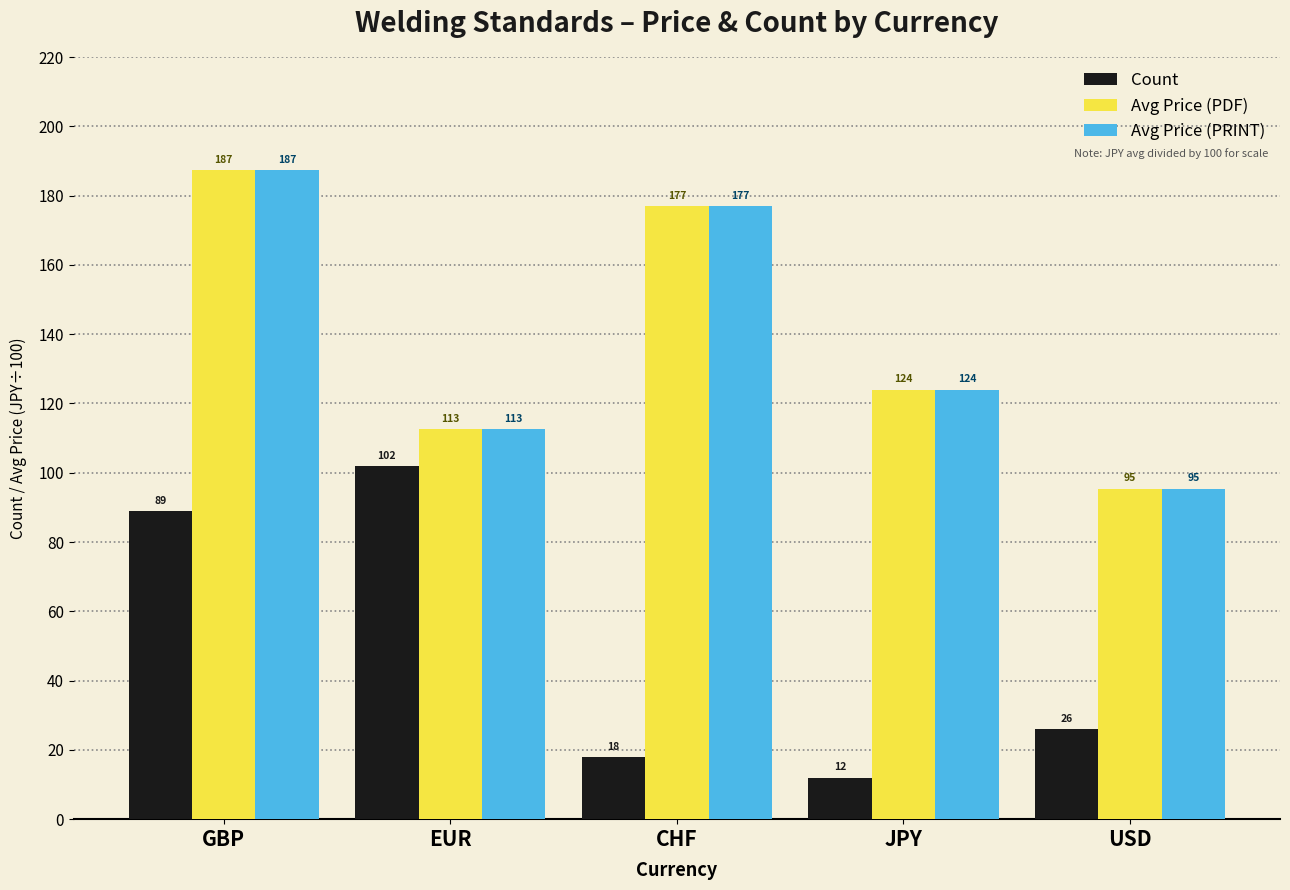

What position from the right is USD?

1